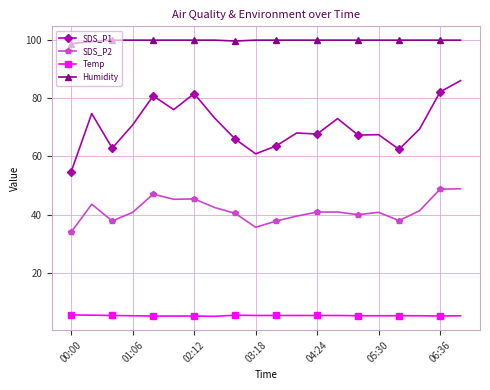

What is the sum of all Temp values?

106.7